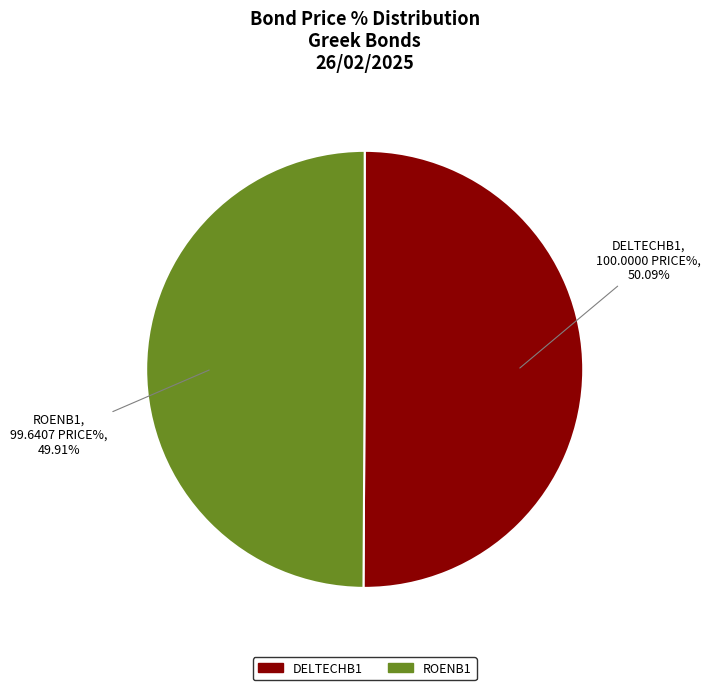

The DELTECHB1 slice represents 38% of the pie. True or false?

False